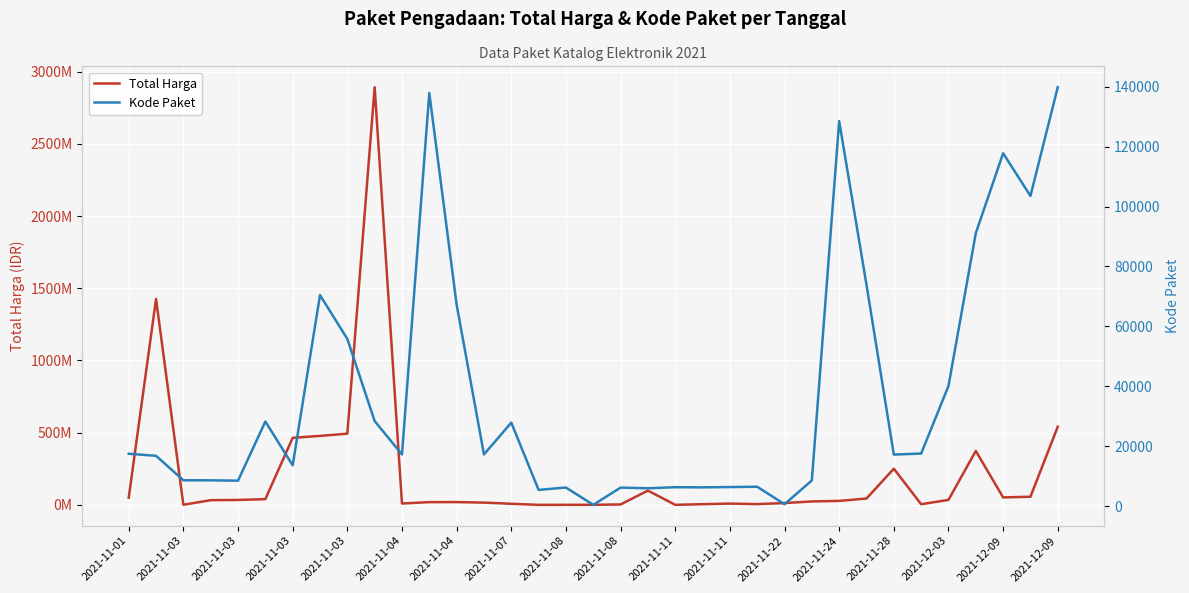

Rank the series at 2021-11-11 from lowest to highest value.

Kode Paket, Total Harga